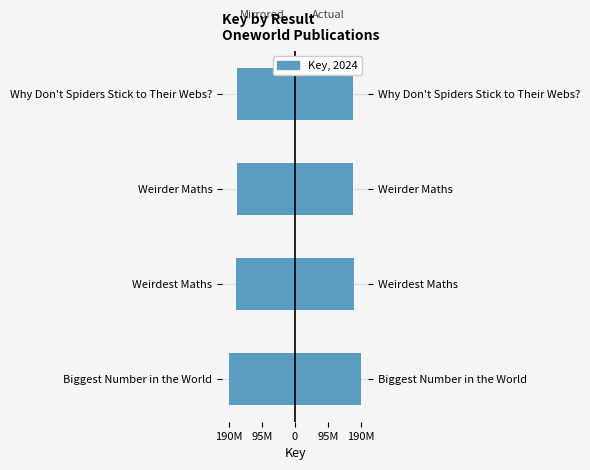

Which series has the largest total across all categories?

Key